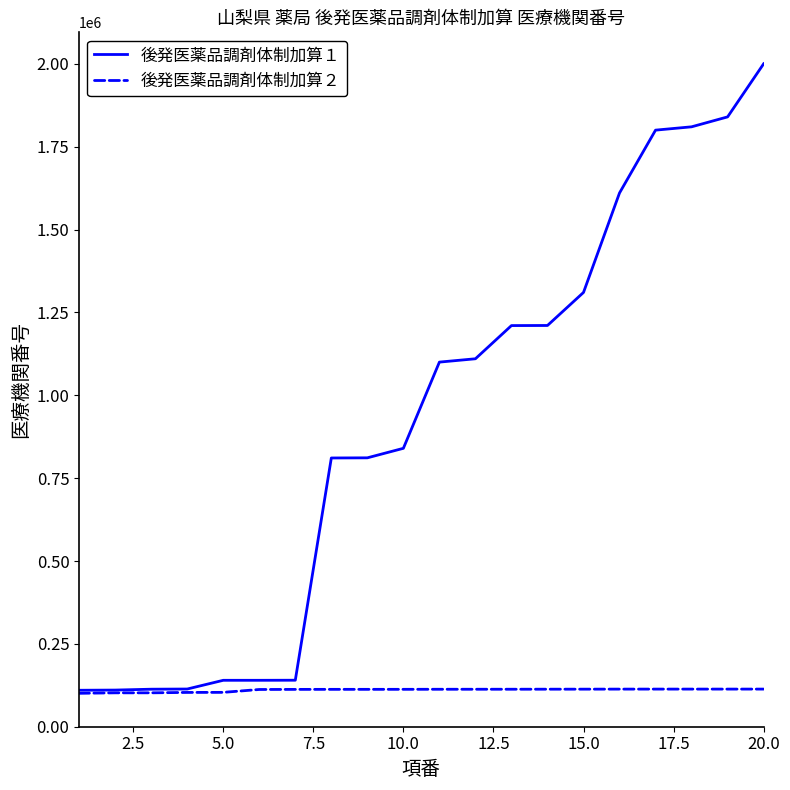

Which series has the largest range (max minus min)?

後発医薬品調剤体制加算１